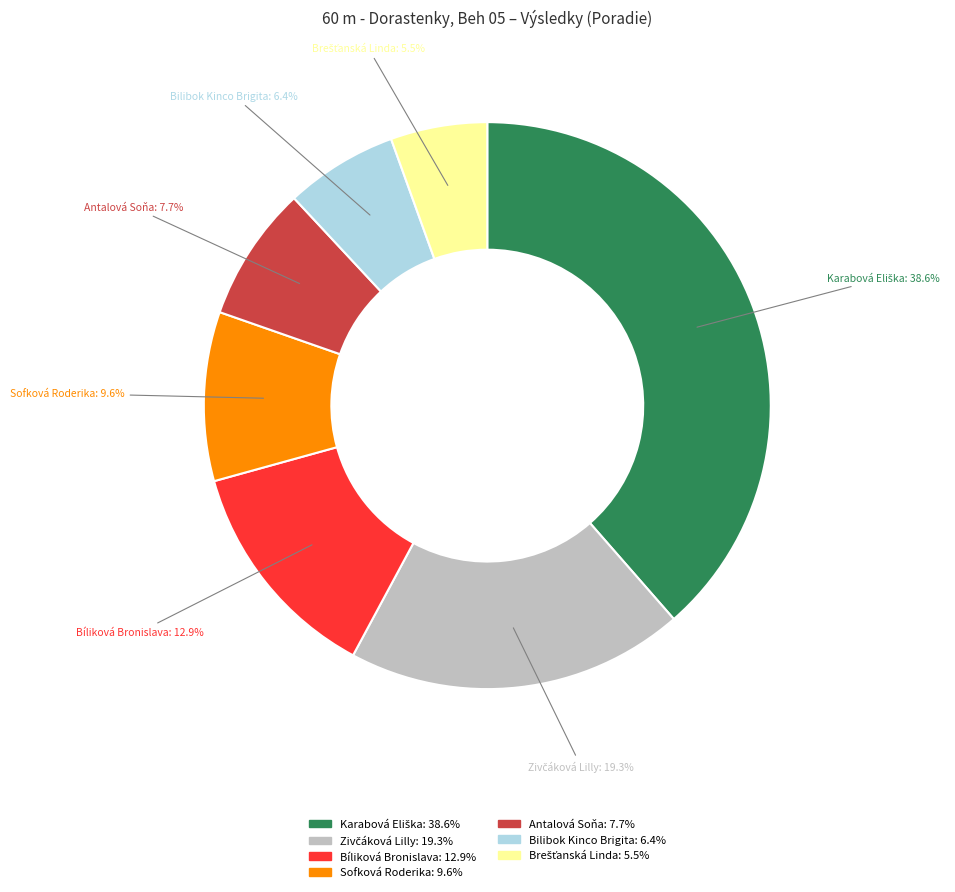

Is it true that Sofková Roderika is 20% of the pie?

False